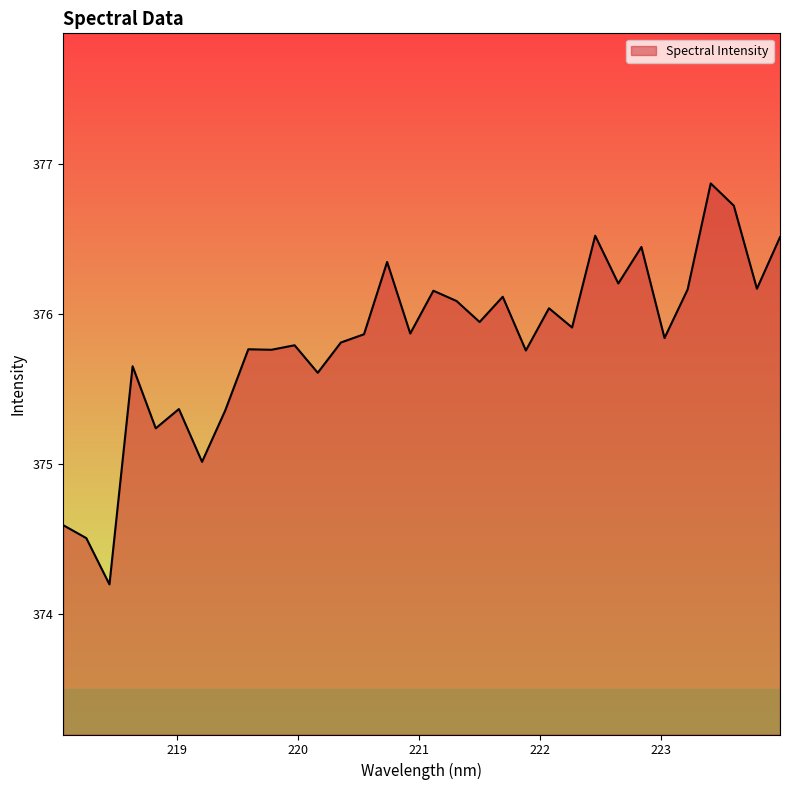

What is the minimum value shown in the chart?

374.2